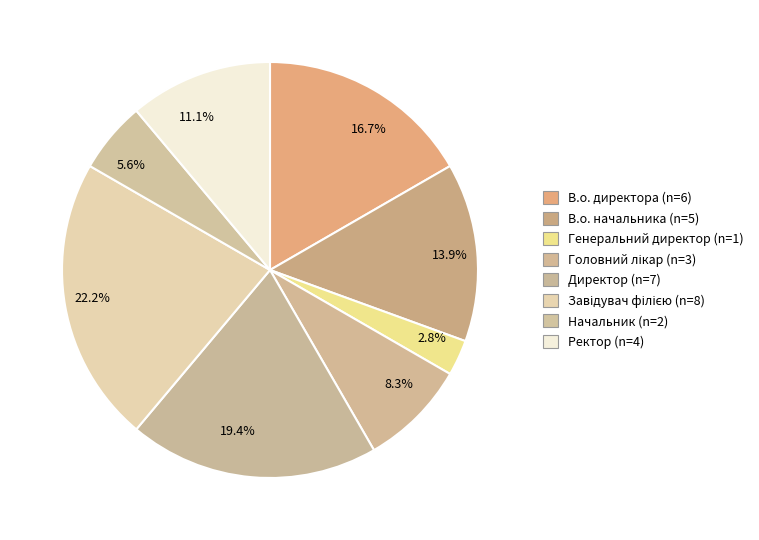

True or false: Головний лікар accounts for 8% of the total.

True